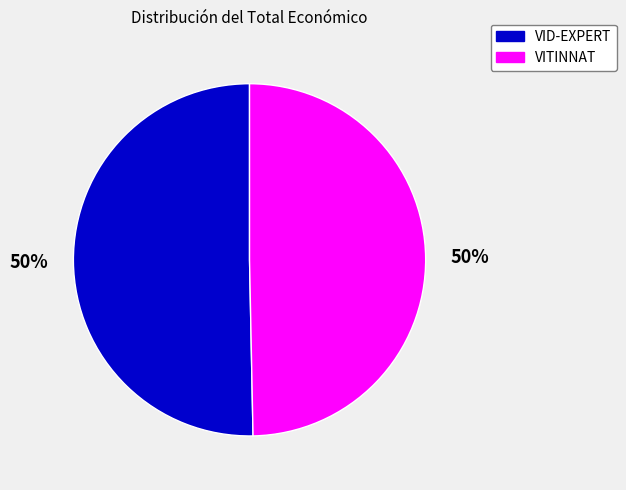

How many segments does this pie chart have?

2